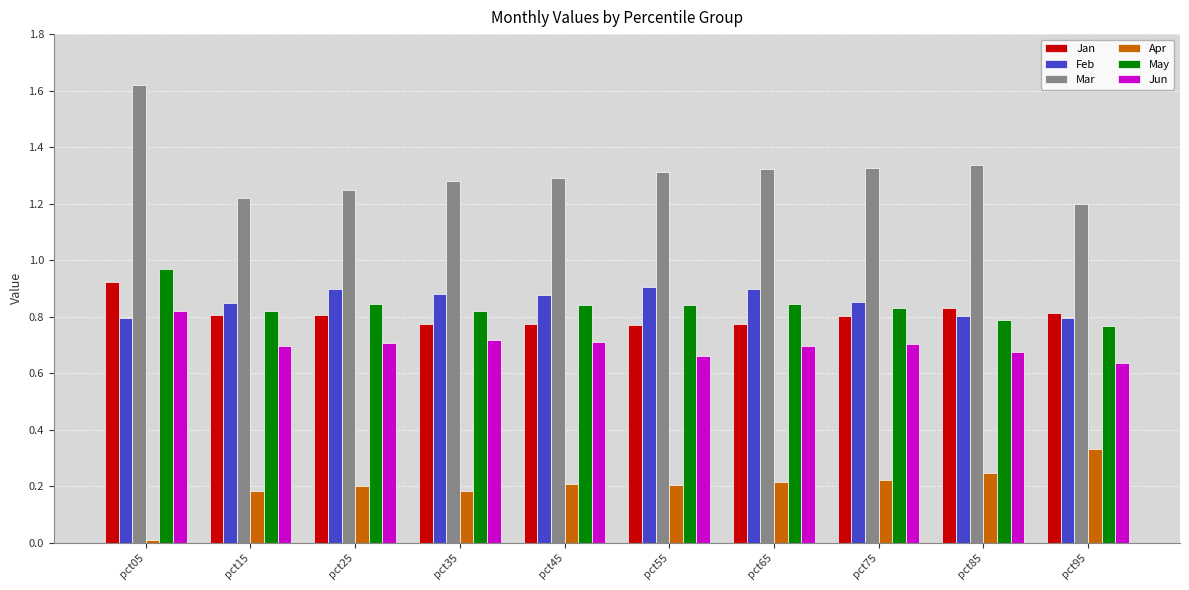

The value of Mar at pct25 is 1.7. True or false?

False